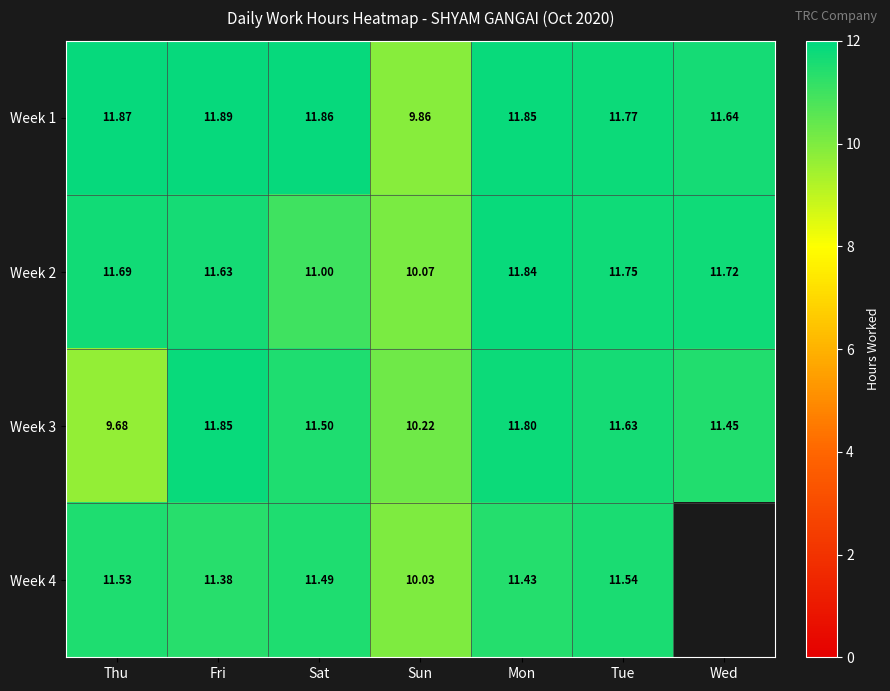

At Fri, list the series in order from smallest to largest.

Week 4, Week 2, Week 3, Week 1